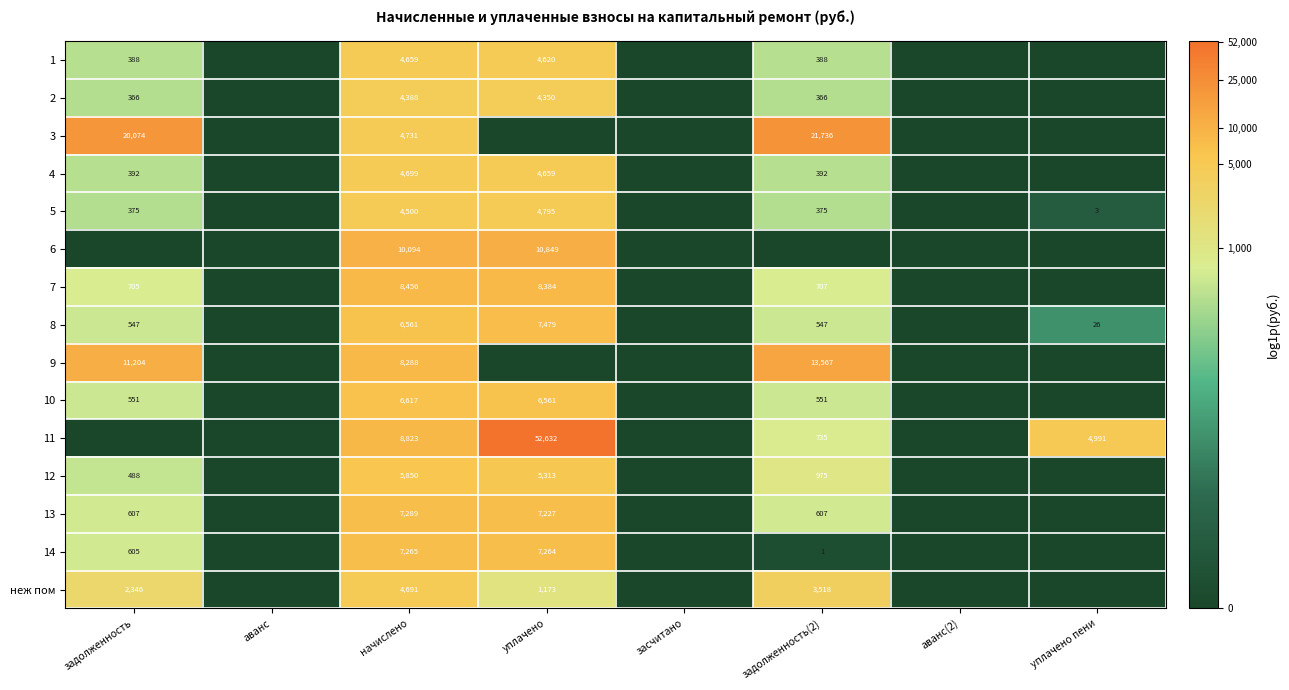

What is the total value across all series at начислено?

96911